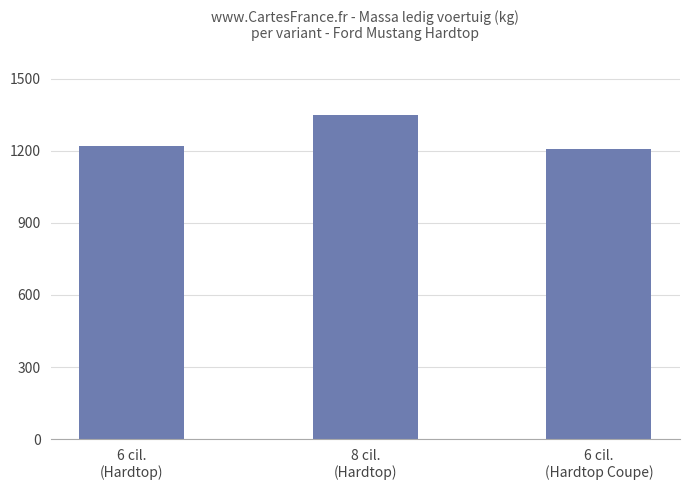

What is the ratio of the value at 8 cil.
(Hardtop) to the value at 6 cil.
(Hardtop Coupe)?

1.1